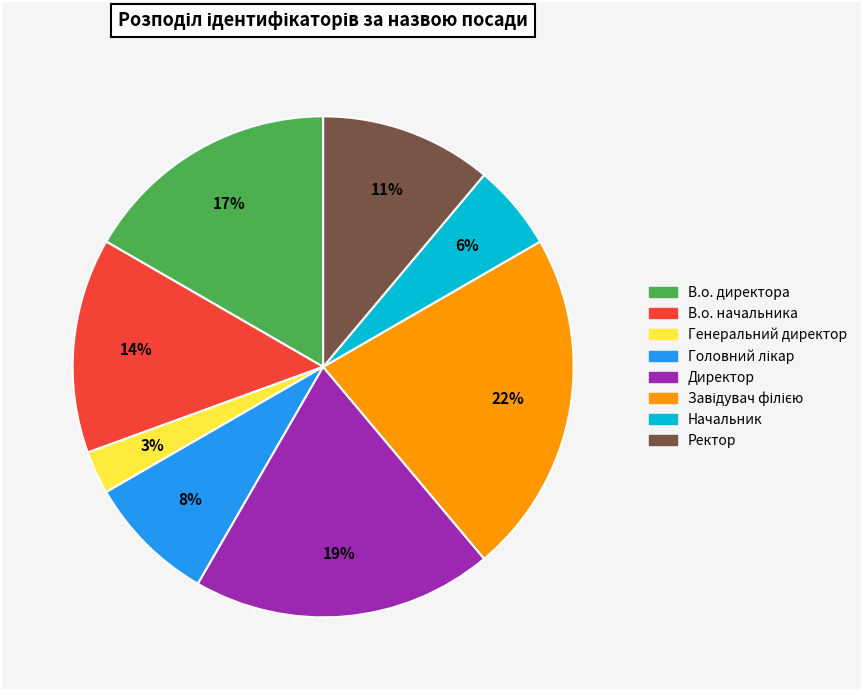

The Директор slice represents 7% of the pie. True or false?

False